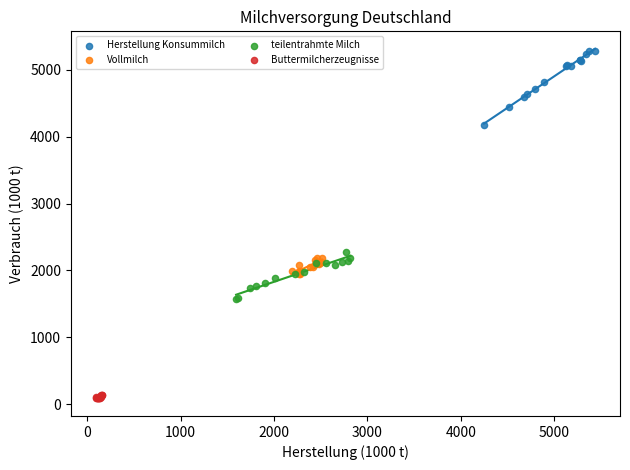

Which series contains the lowest Y value?

Buttermilcherzeugnisse